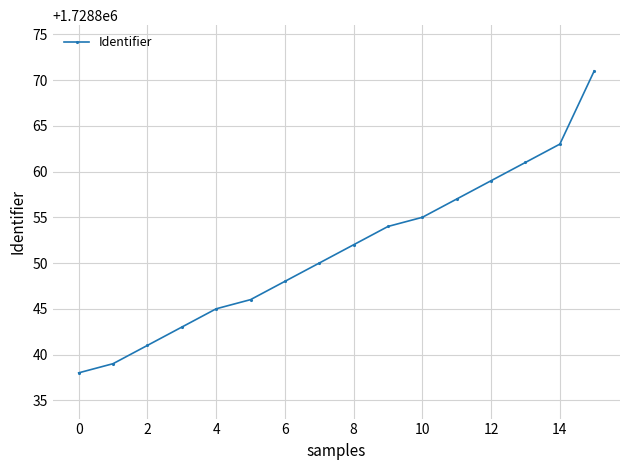

What is the sum of all values?

27661622